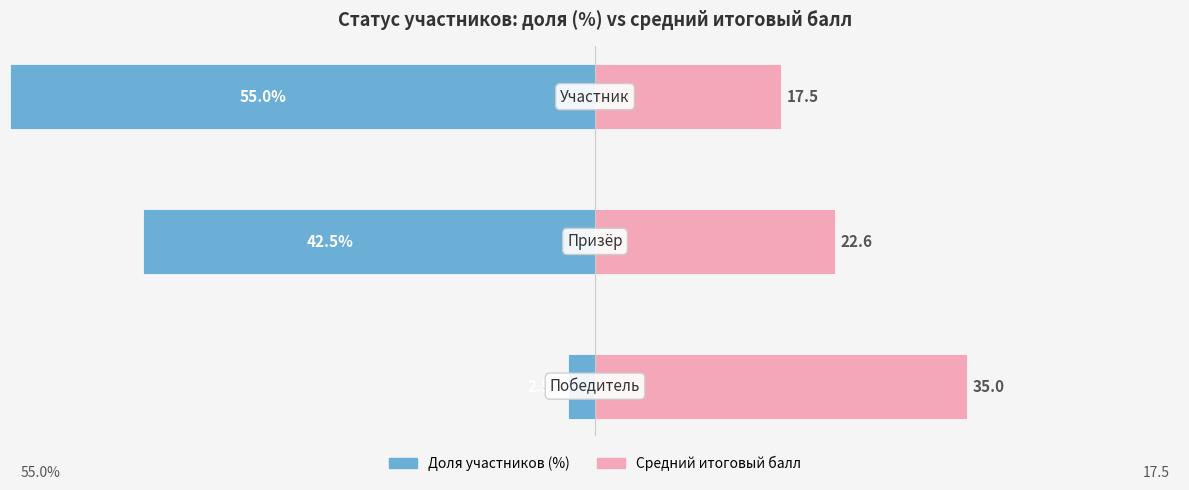

At how many categories does at least one series exceed -2?

3